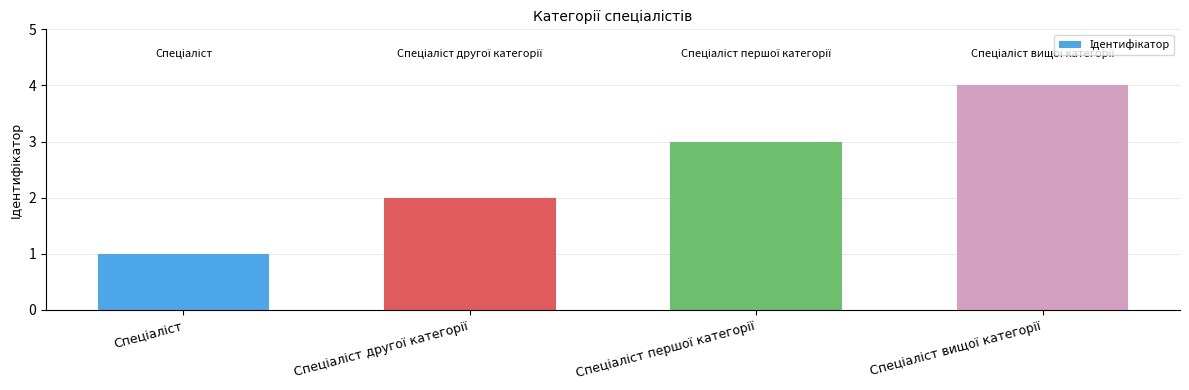

What is the difference between the maximum and minimum values?

3